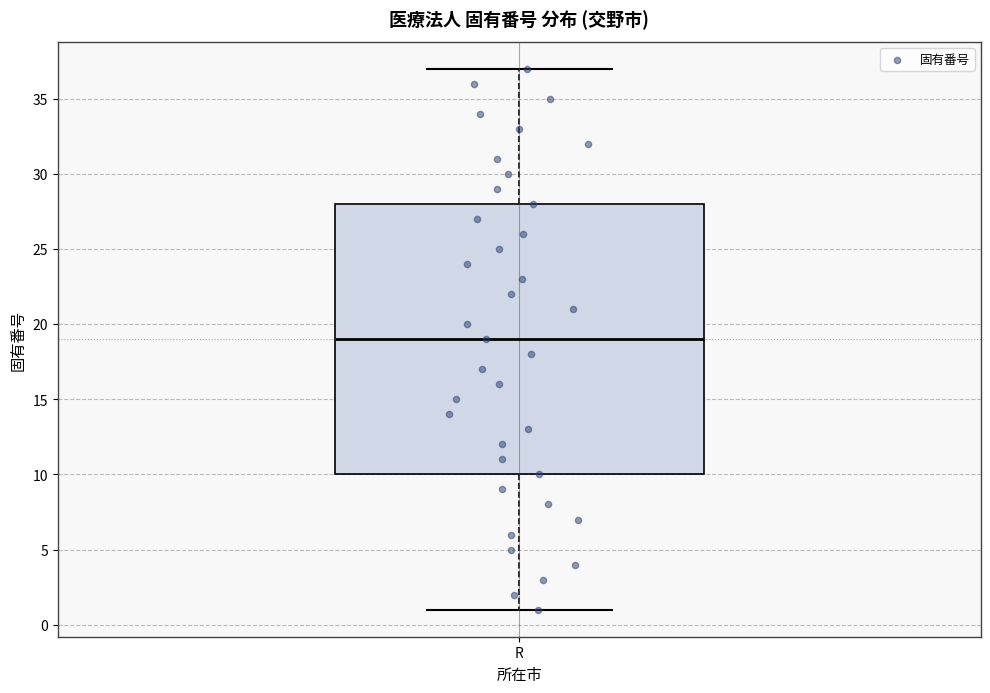

Transcribe this box plot: give where the median line is, the range the box spans, and where the two whiskers end, as read against the y-axis. The values are not printed on the chart, so give them approximately, as read against the axis.

median 19, box 10 to 28, whiskers 1 to 37